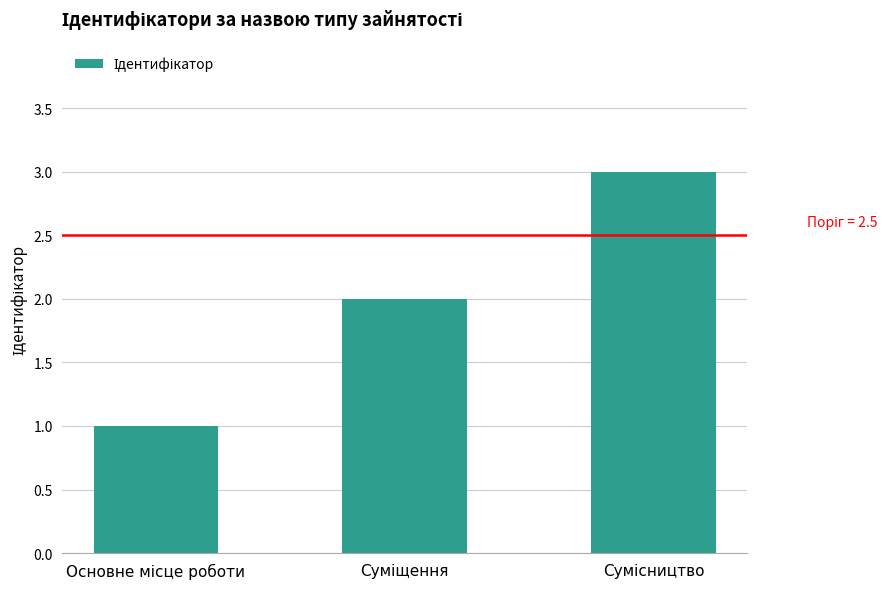

What is the difference between the maximum and second lowest values?

1